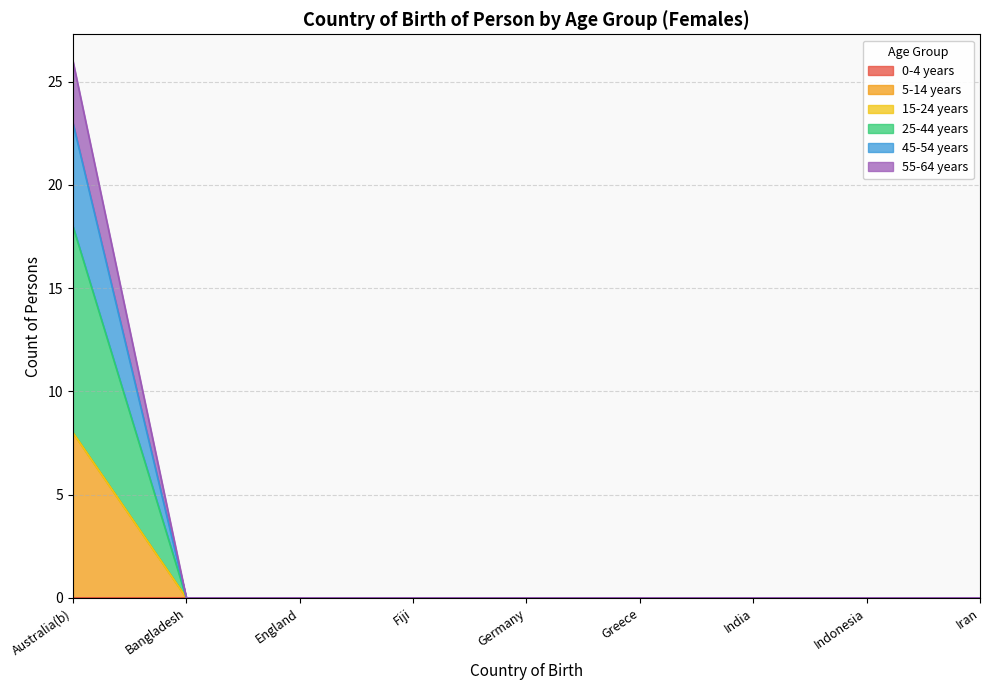

The value of 55-64 years at Australia(b) is 13. True or false?

False